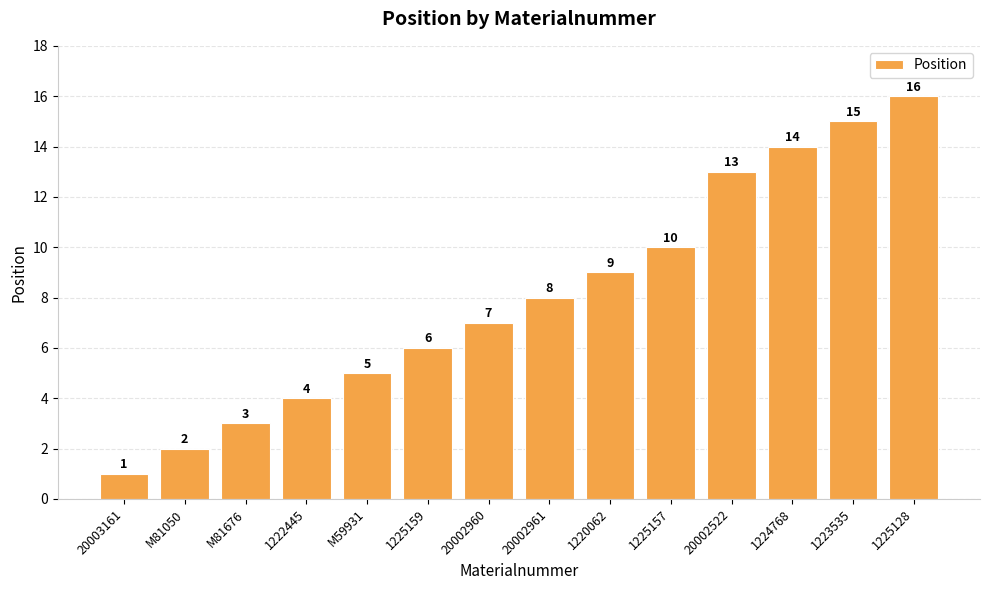

Read the value at 20002961.

8